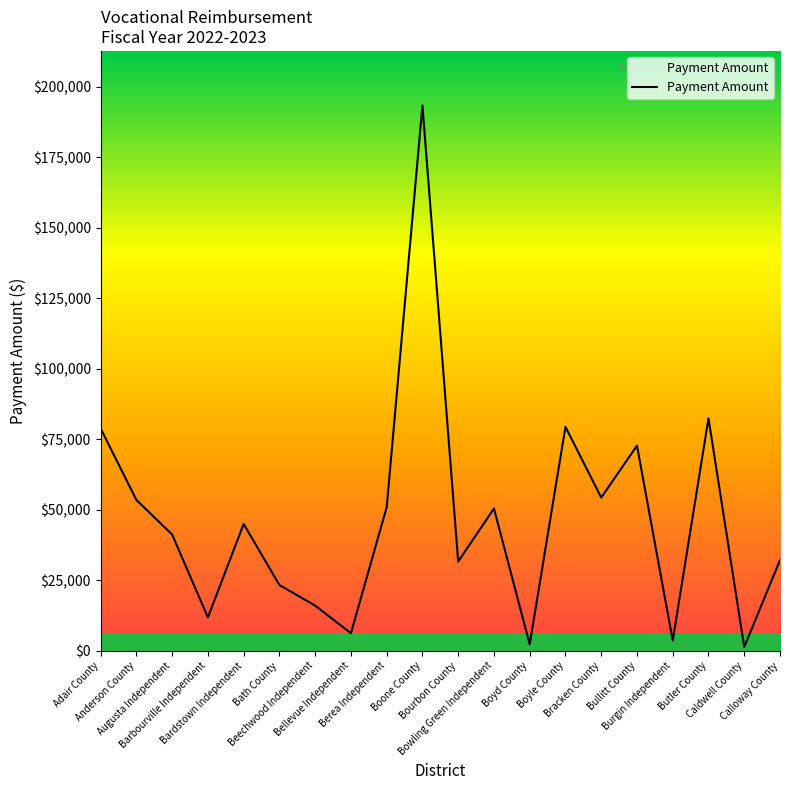

List the labels in order of value, largest first.

Boone County, Butler County, Boyle County, Adair County, Bullitt County, Bracken County, Anderson County, Berea Independent, Bowling Green Independent, Bardstown Independent, Augusta Independent, Calloway County, Bourbon County, Bath County, Beechwood Independent, Barbourville Independent, Bellevue Independent, Burgin Independent, Boyd County, Caldwell County